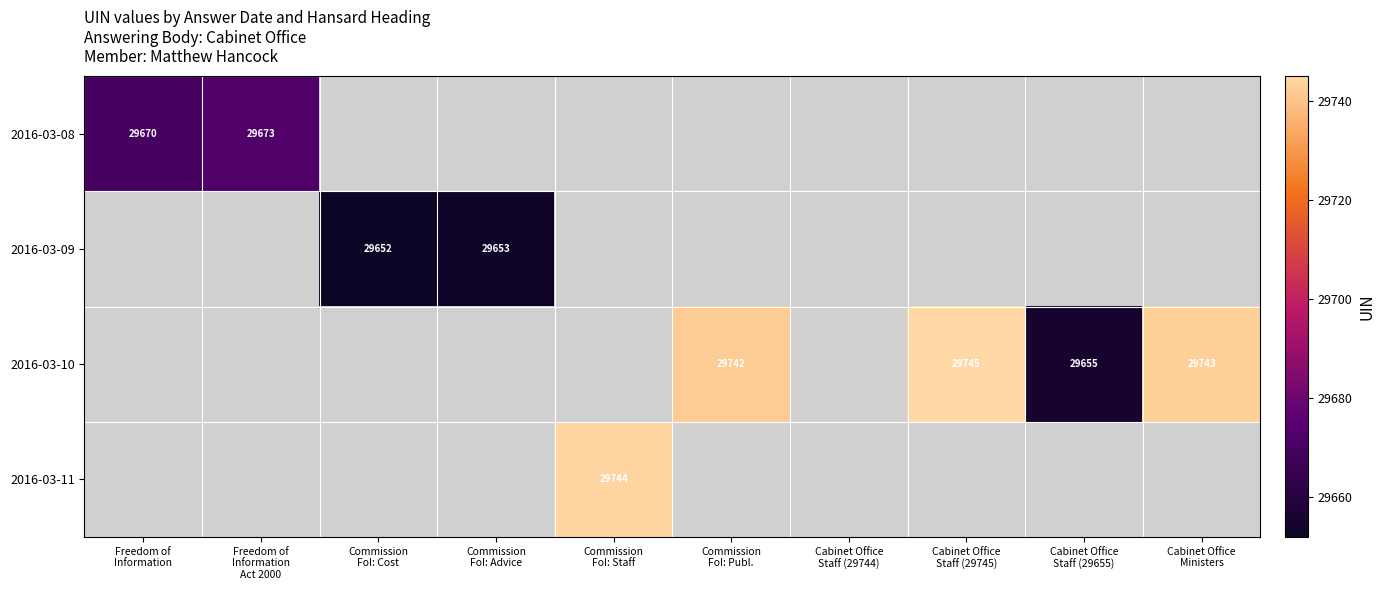

What is the difference between the 2016-03-10 values at Cabinet Office Ministers and Cabinet Office Staff (29655)?

88.0